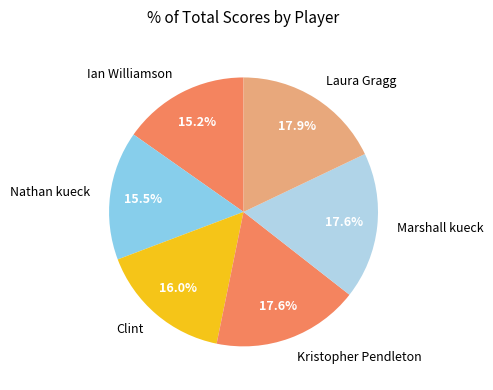

Is it true that Kristopher Pendleton is 18% of the pie?

True